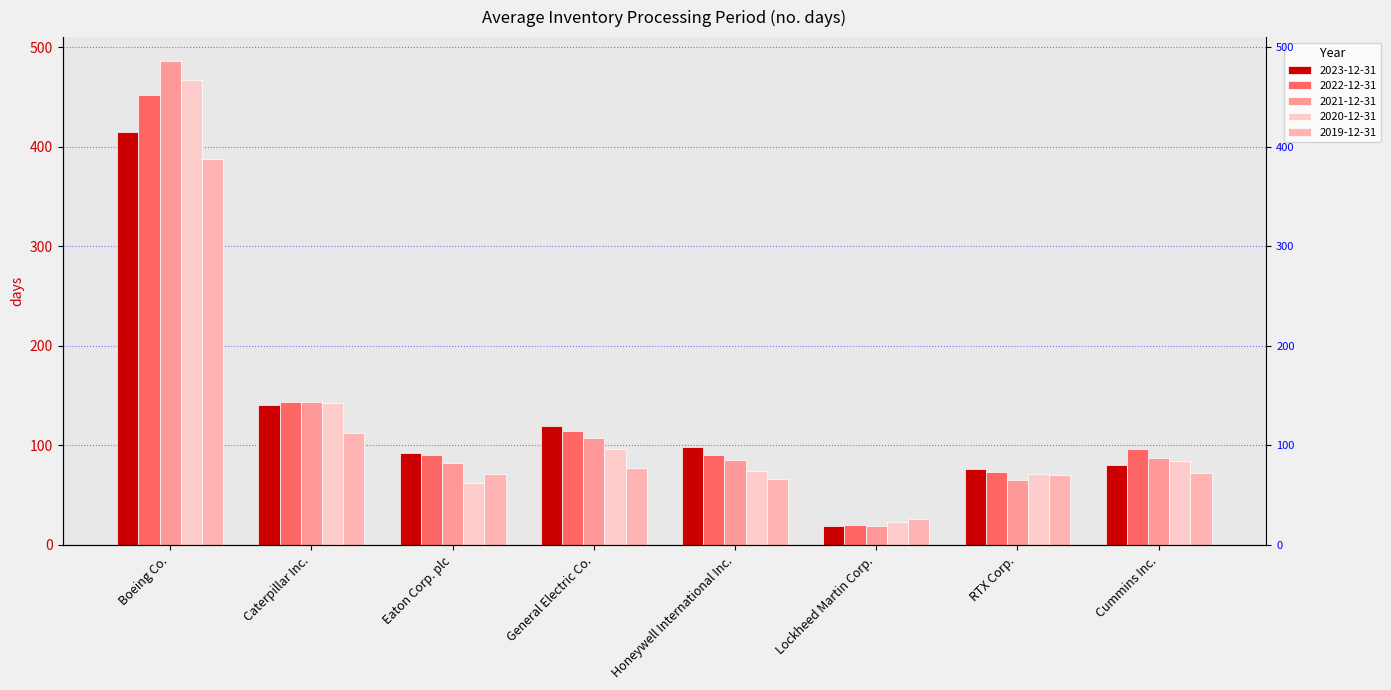

What value does the 2021-12-31 series have at Eaton Corp. plc, to the nearest 5?

80